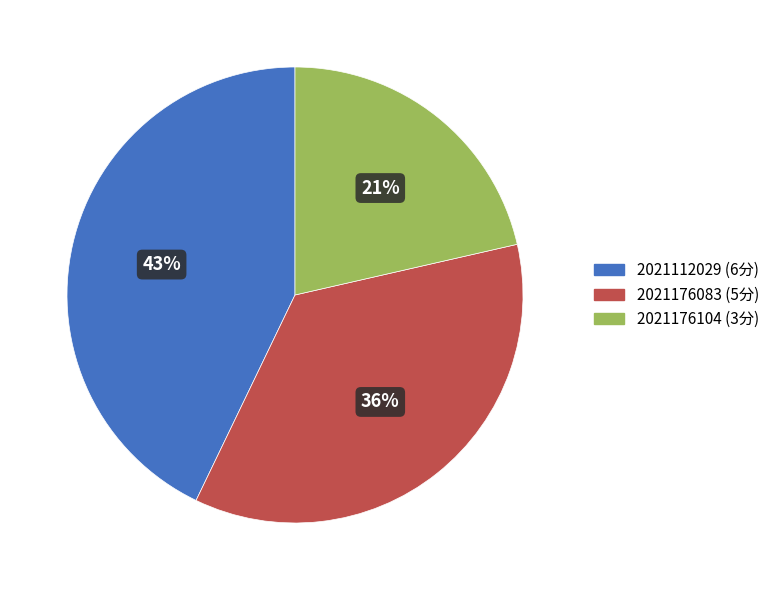

Which category has the smallest portion of the pie?

2021176104